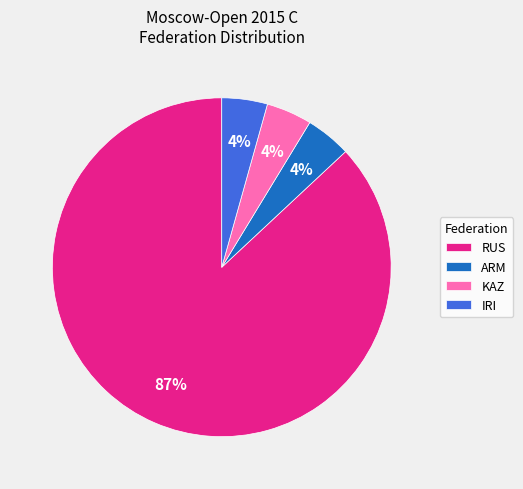

The RUS slice represents 99% of the pie. True or false?

False